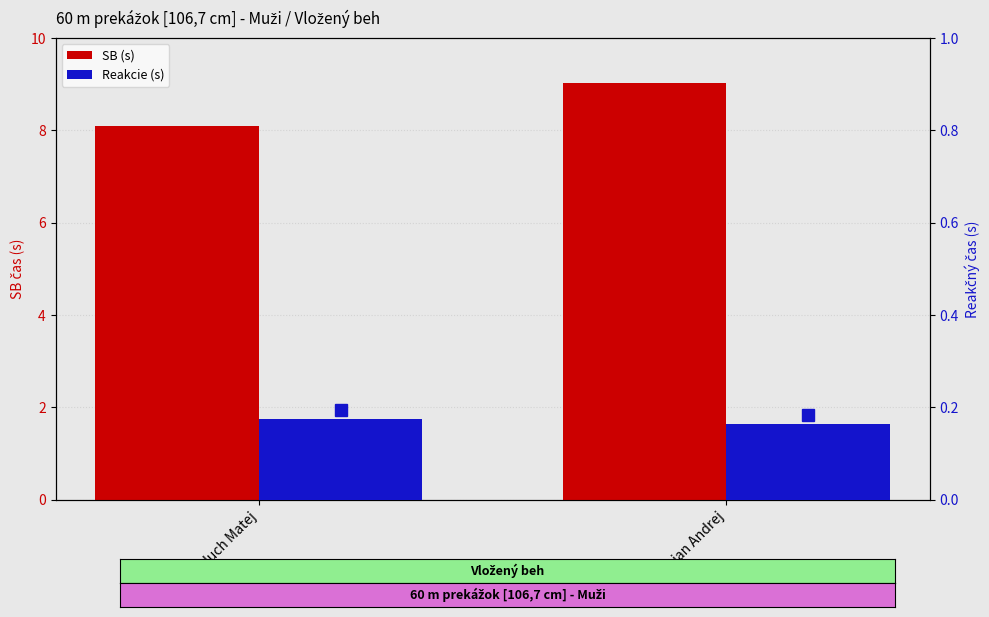

Reading right to left, list all the values displayed in this chart.

SB (s): Bician Andrej=9.0	Baluch Matej=8.1
Reakcie (s): Bician Andrej=0.2	Baluch Matej=0.2